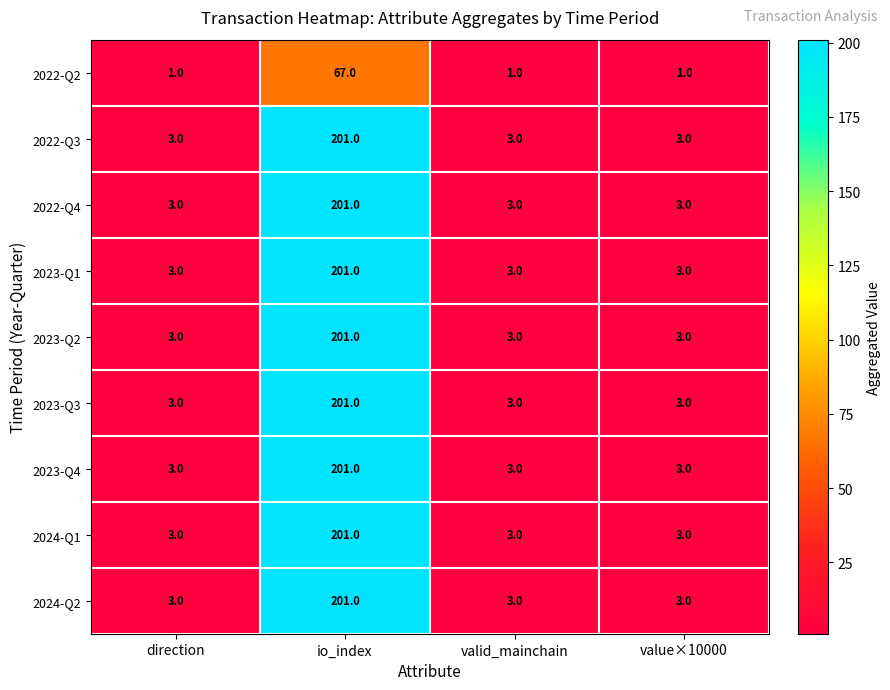

Read the 2023-Q4 value at io_index.

201